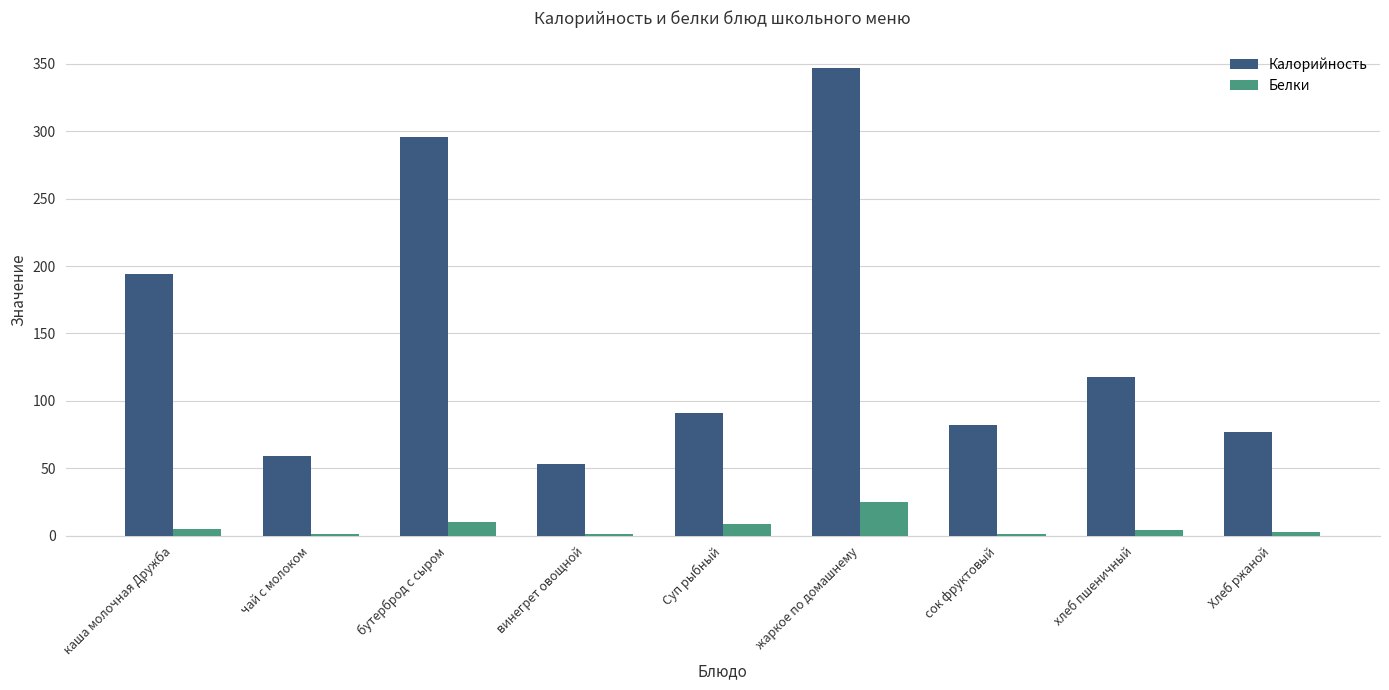

What is the sum of the Калорийность values at чай с молоком and сок фруктовый?

141